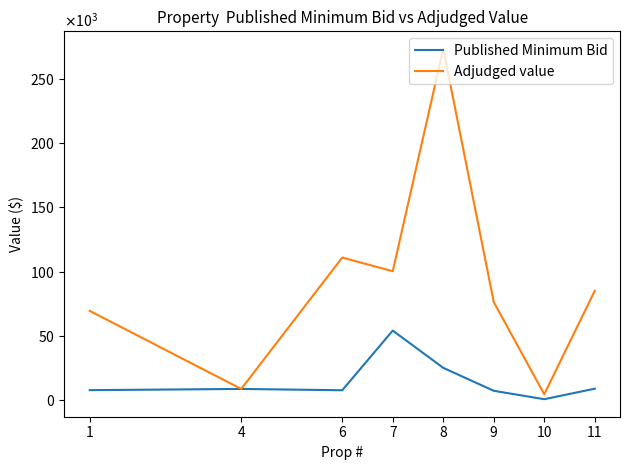

Which series has the largest range (max minus min)?

Adjudged value